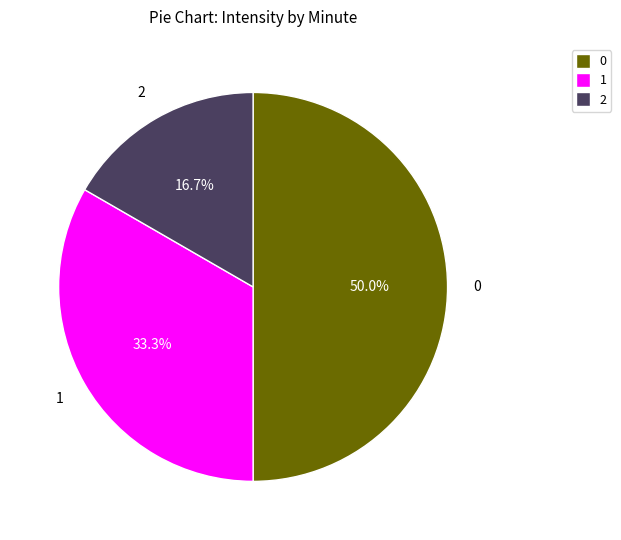

What portion of the pie excludes 2?

83.3%